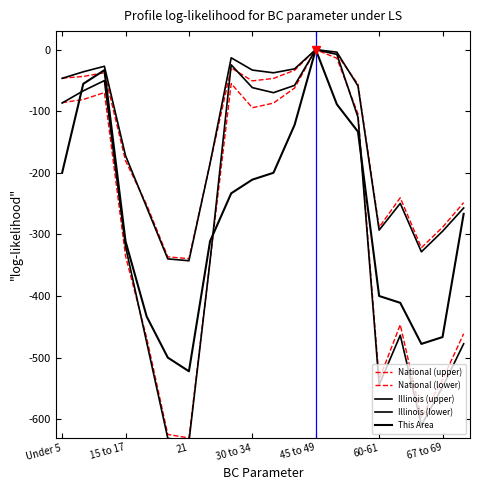

Rank the categories by Illinois (lower) value from highest to lowest.

12, 13, 8, 21, 11, 9, 15 to 17, 10, Under 5, 14, 30 to 34, 7, 16, 45 to 49, 19, 15, 18, 17, 60-61, 67 to 69